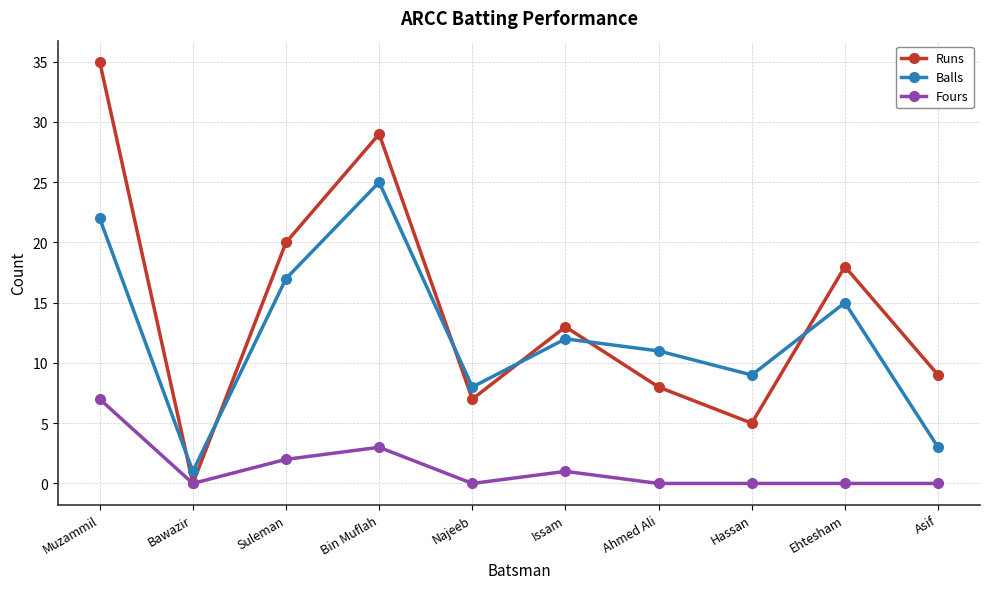

Reading left to right, extract all data points from this chart.

Runs: 35	0	20	29	7	13	8	5	18	9
Balls: 22	1	17	25	8	12	11	9	15	3
Fours: 7	0	2	3	0	1	0	0	0	0